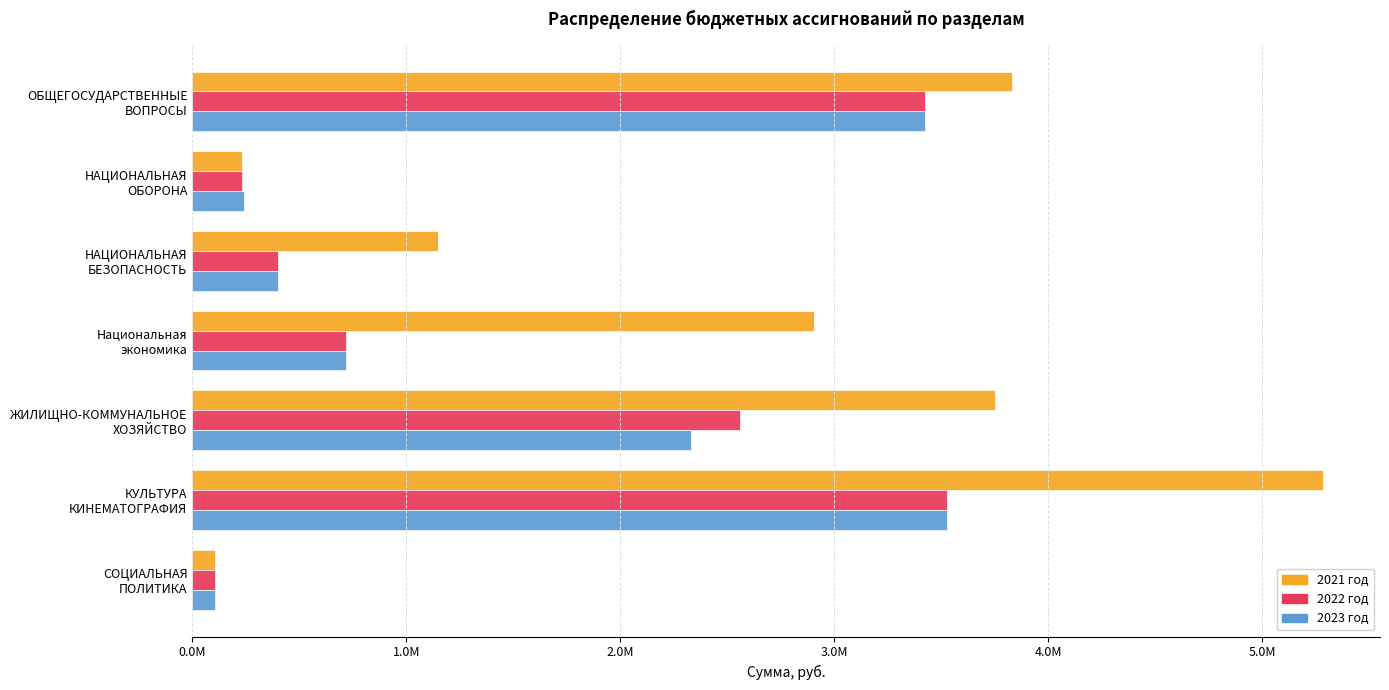

Which category has the highest value across all series?

КУЛЬТУРА
КИНЕМАТОГРАФИЯ